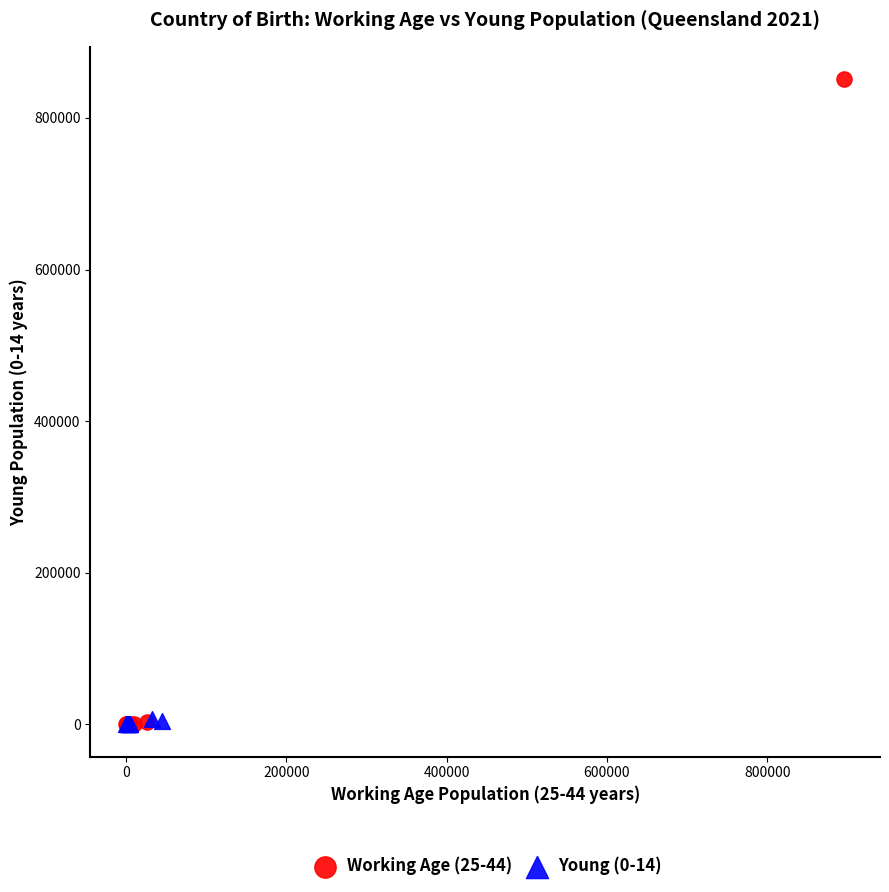

Which series has the widest spread of Y values?

Working Age (25-44)